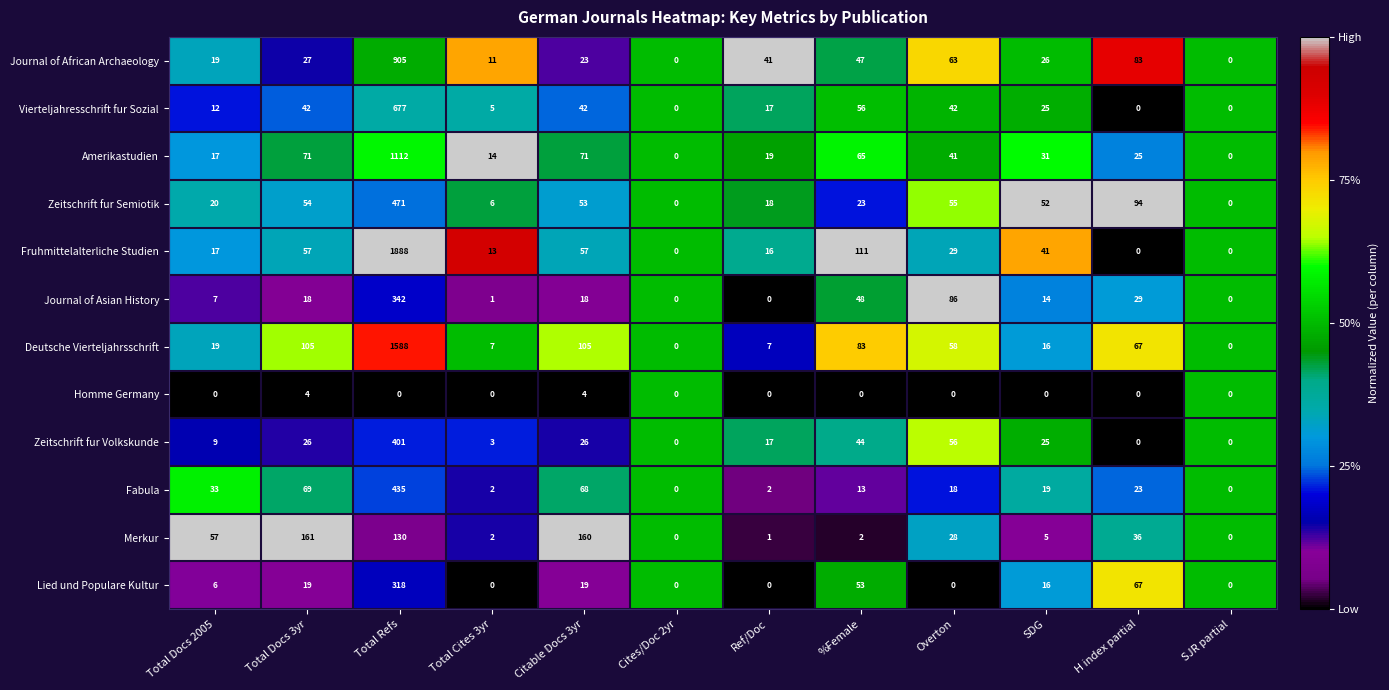

Read the Deutsche Vierteljahrsschrift value at Total Docs 3yr.

105